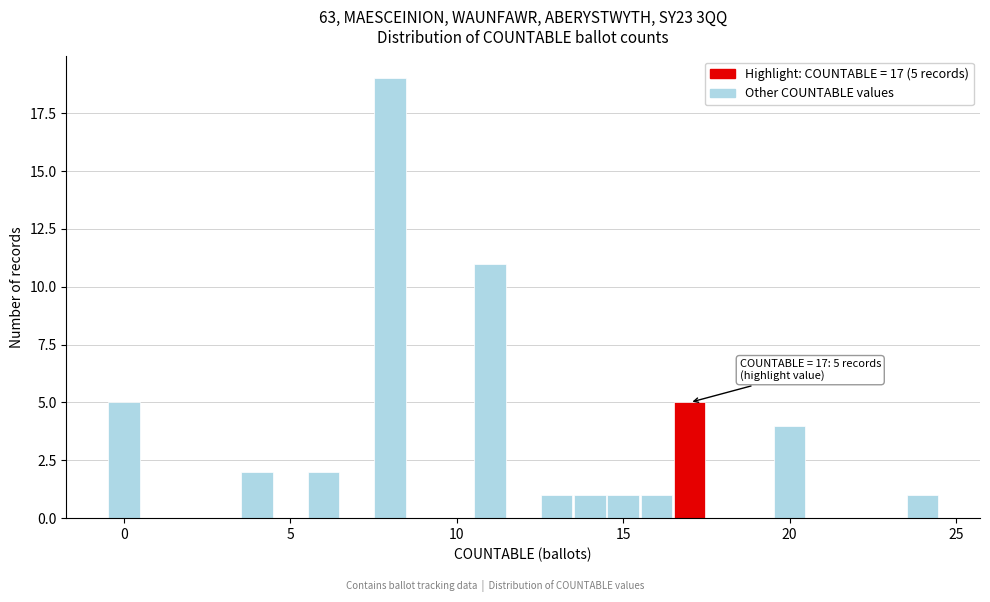

Read against the x-axis, roughly where is the centre of the tallest bar?

8.0